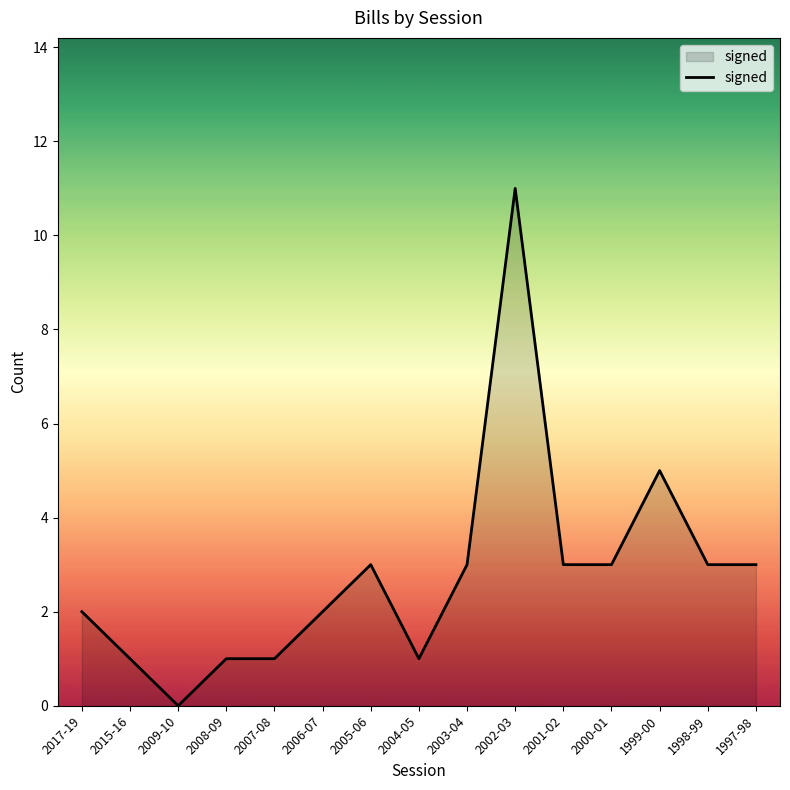

Read the value at 2001-02.

3